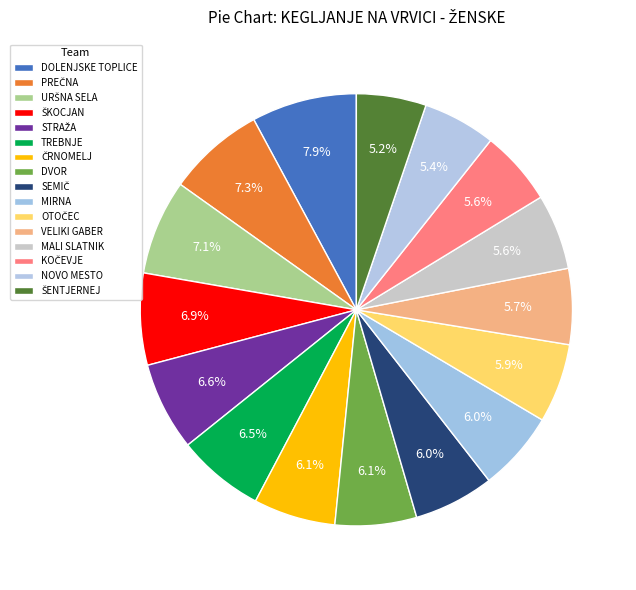

How many slices are in this pie chart?

16